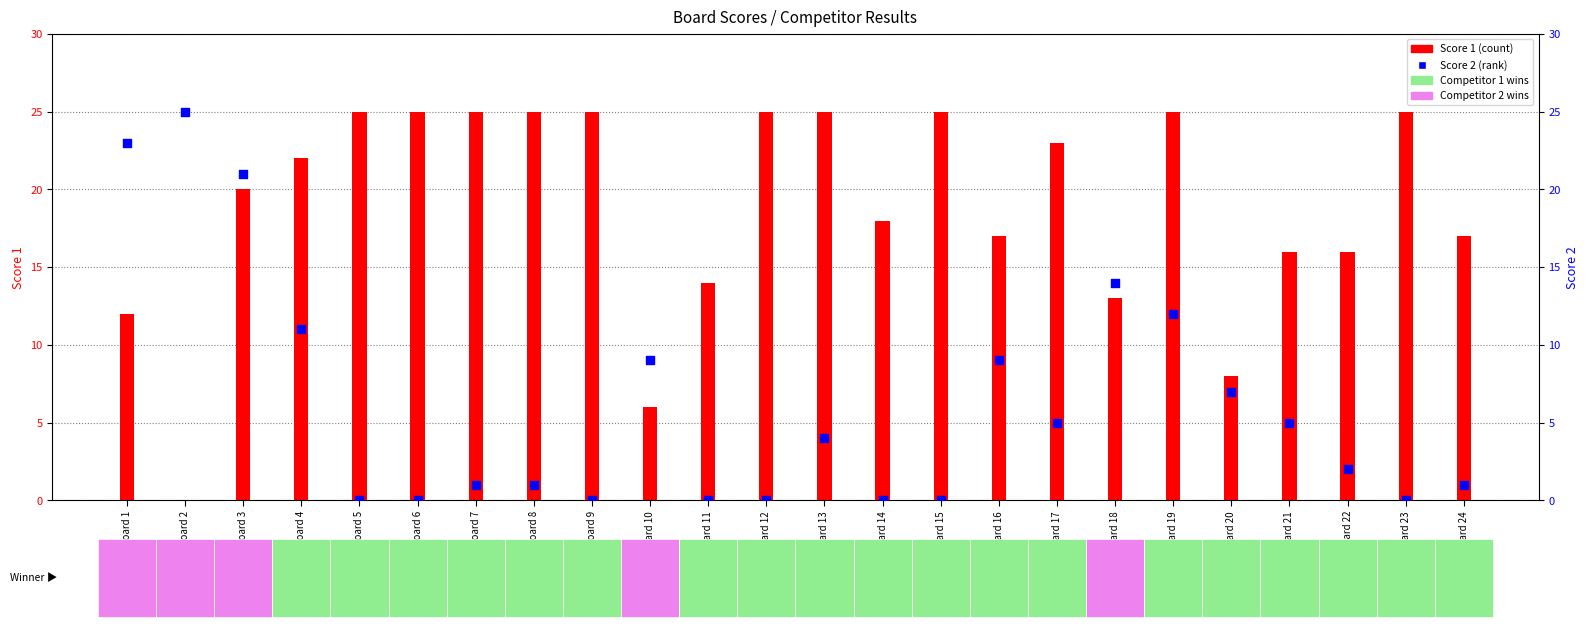

Which series has the widest spread of Y values?

Score 1